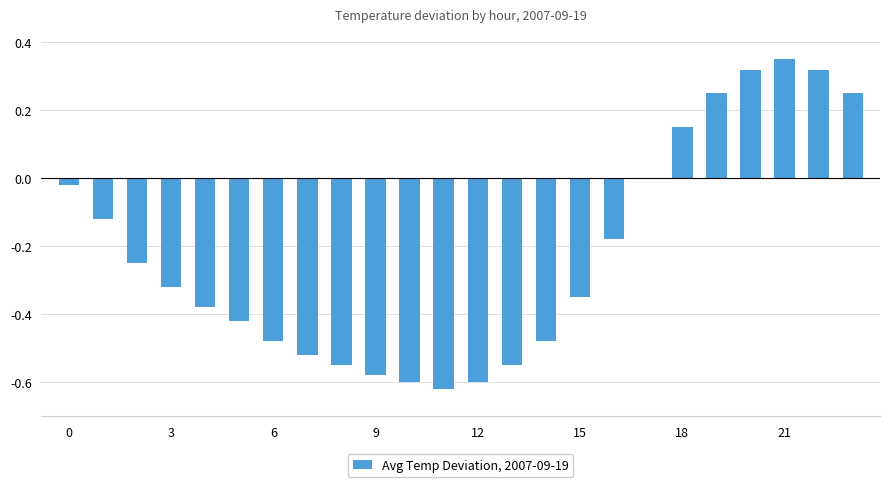

What is the sum of all values?

-5.4